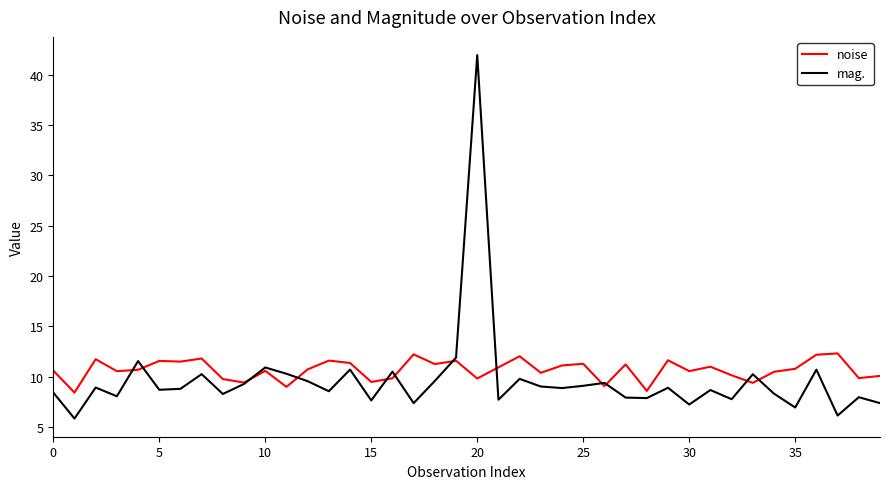

What is the maximum value shown in the chart?

42.0